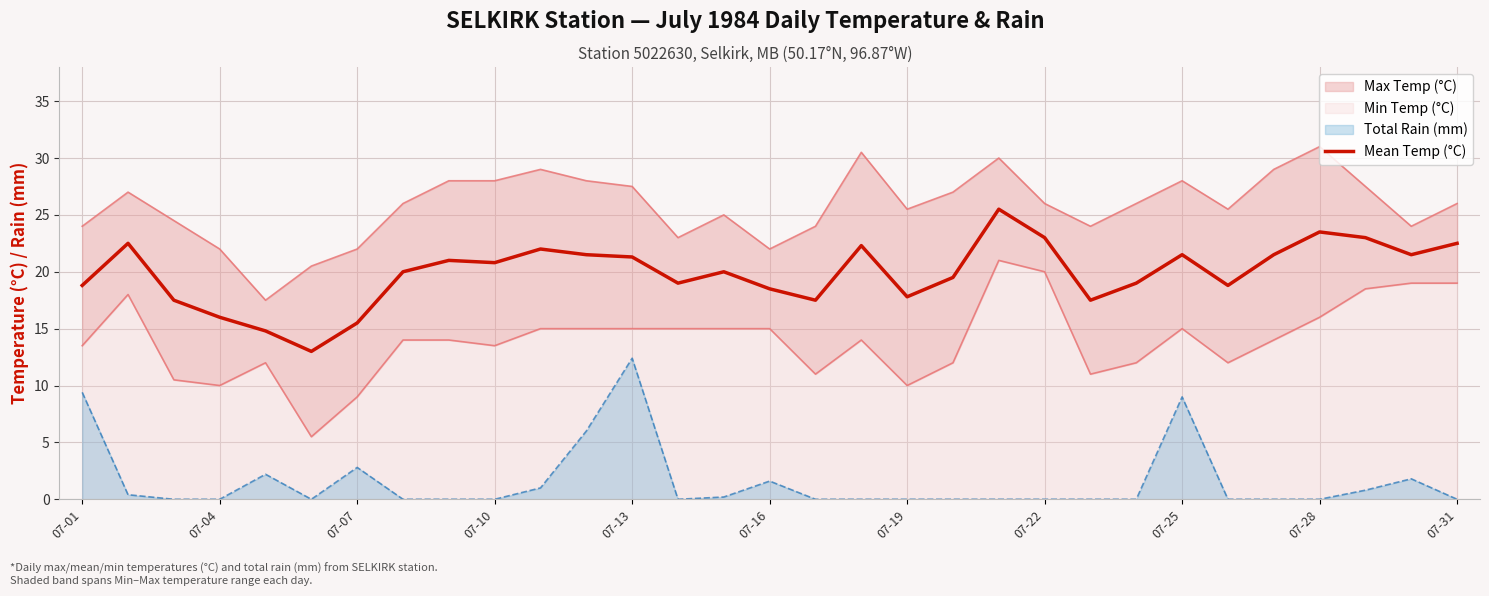

Is it true that Total Rain (mm) equals -7.0 at 07-22?

False